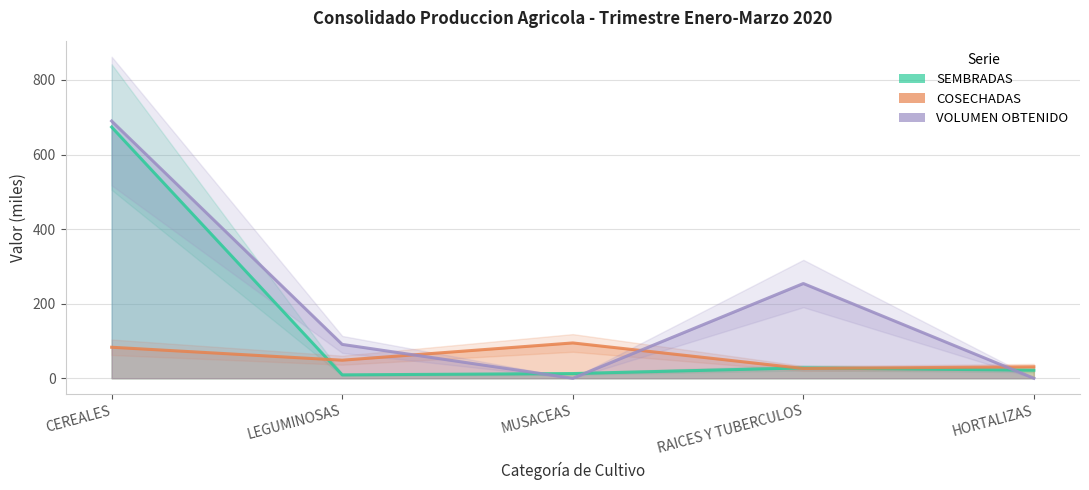

The SEMBRADAS series shows 12.6 at MUSACEAS. True or false?

True